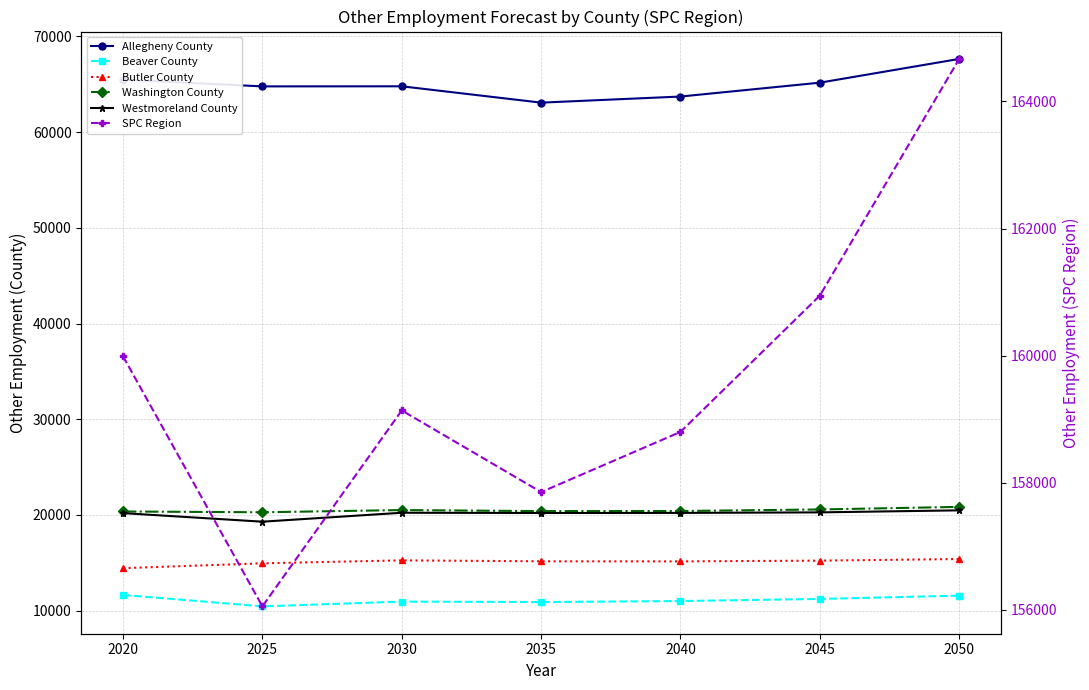

What is the value of the SPC Region point at the 2nd from the left?

156054